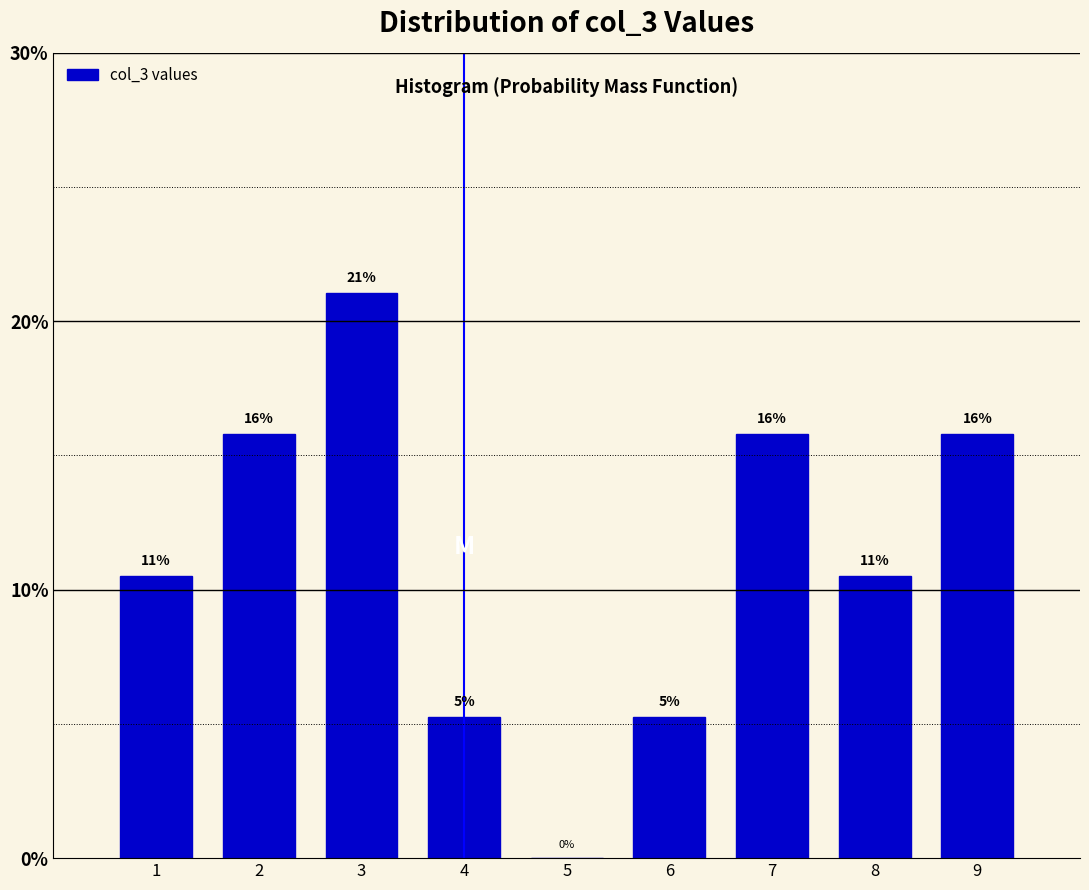

Are the bars horizontal?

No